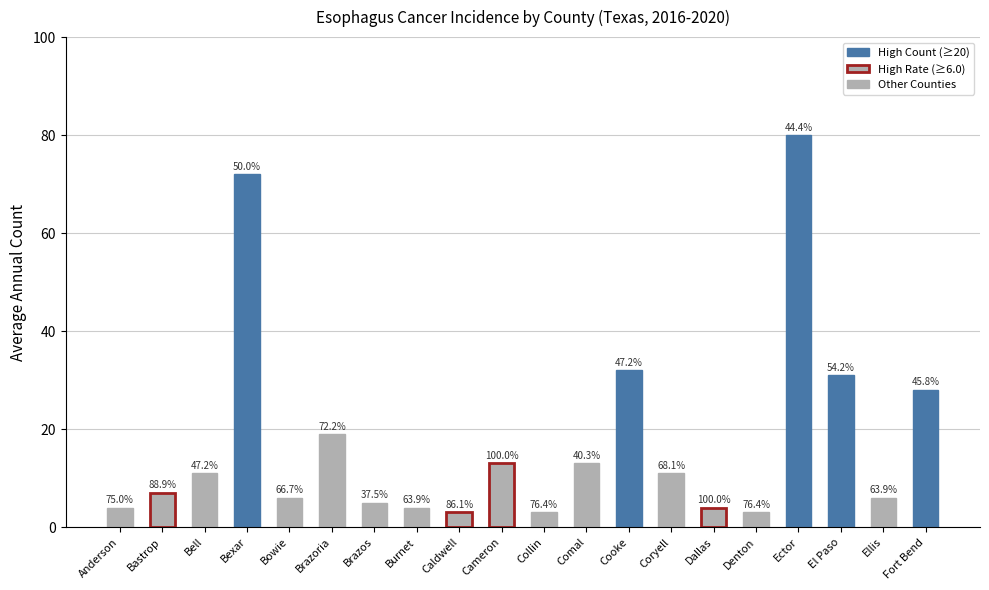

Where does the data first go above 11?

Bexar